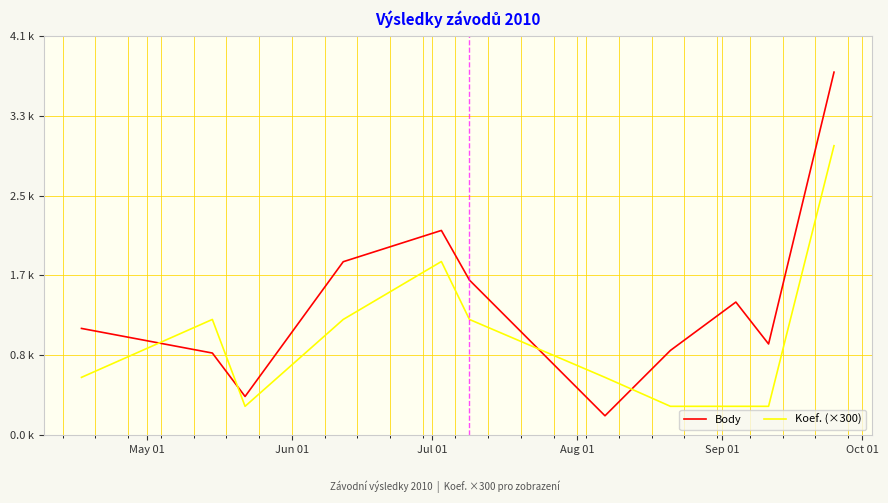

How many times do Koef. (×300) and Body cross each other?

4